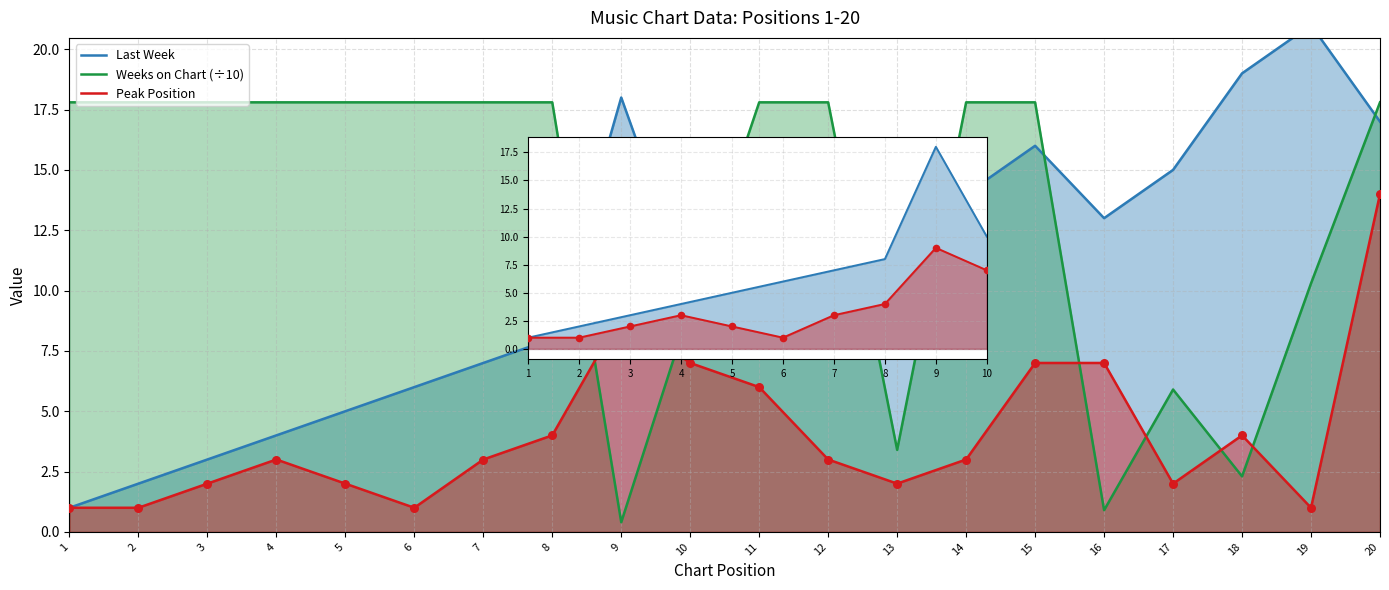

What are all the series names shown in the legend?

Last Week, Weeks on Chart (÷10), Peak Position